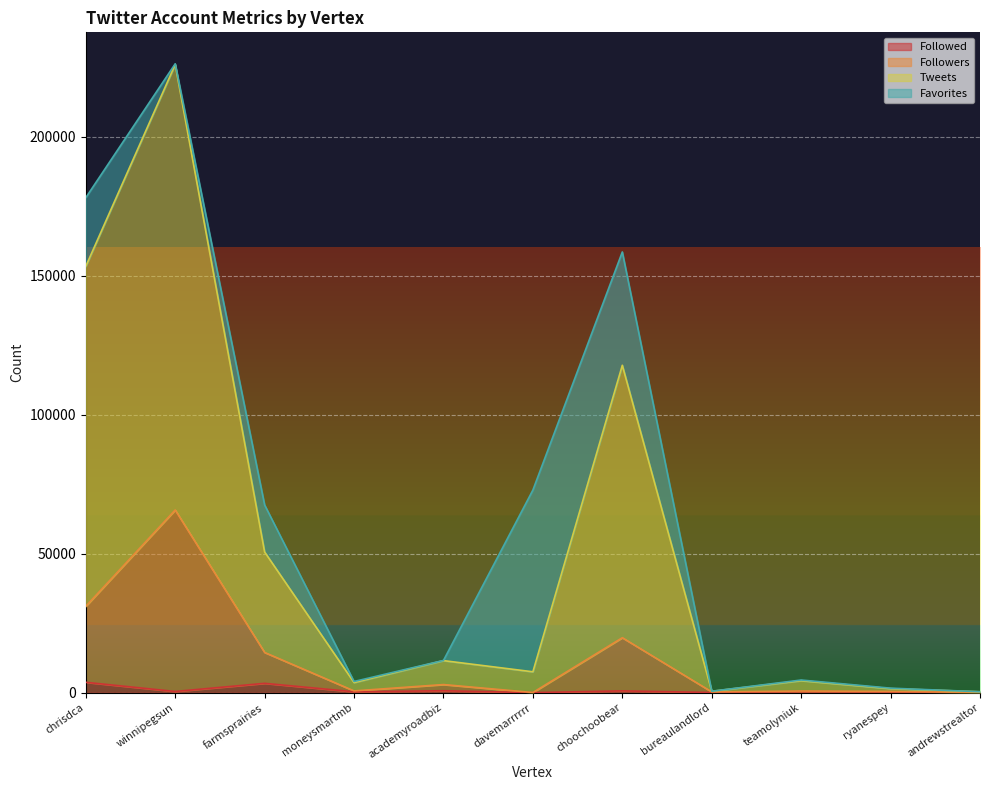

What is the label of the 10th point from the right?

winnipegsun